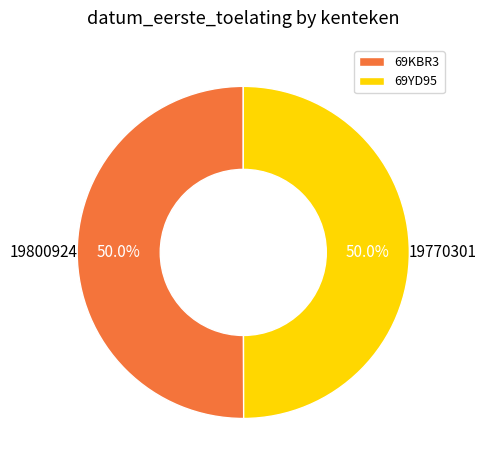

Approximately how many times larger is the value at 69YD95 compared to 69KBR3?

1.0